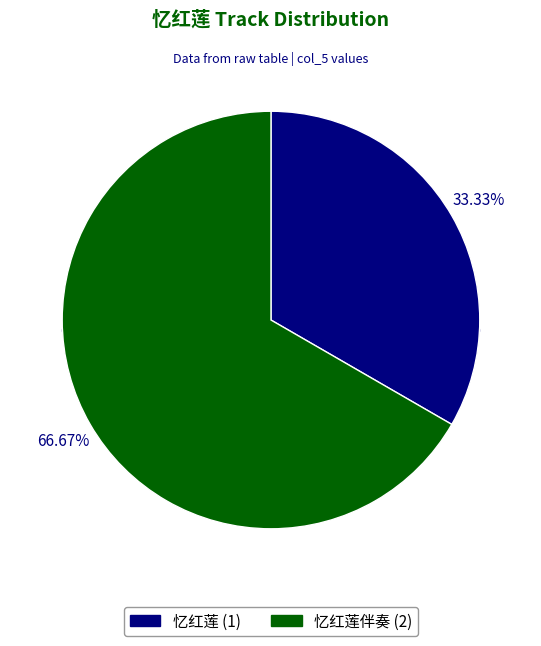

Between 忆红莲伴奏 and 忆红莲, which is larger?

忆红莲伴奏